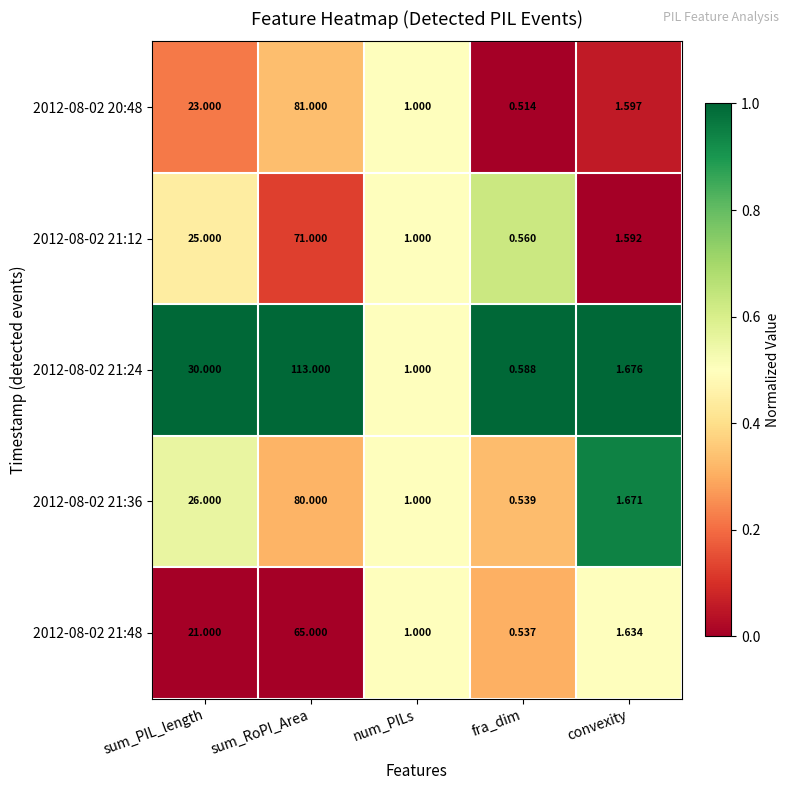

Rank the categories by 2012-08-02 21:48 value from highest to lowest.

sum_RoPI_Area, sum_PIL_length, convexity, num_PILs, fra_dim